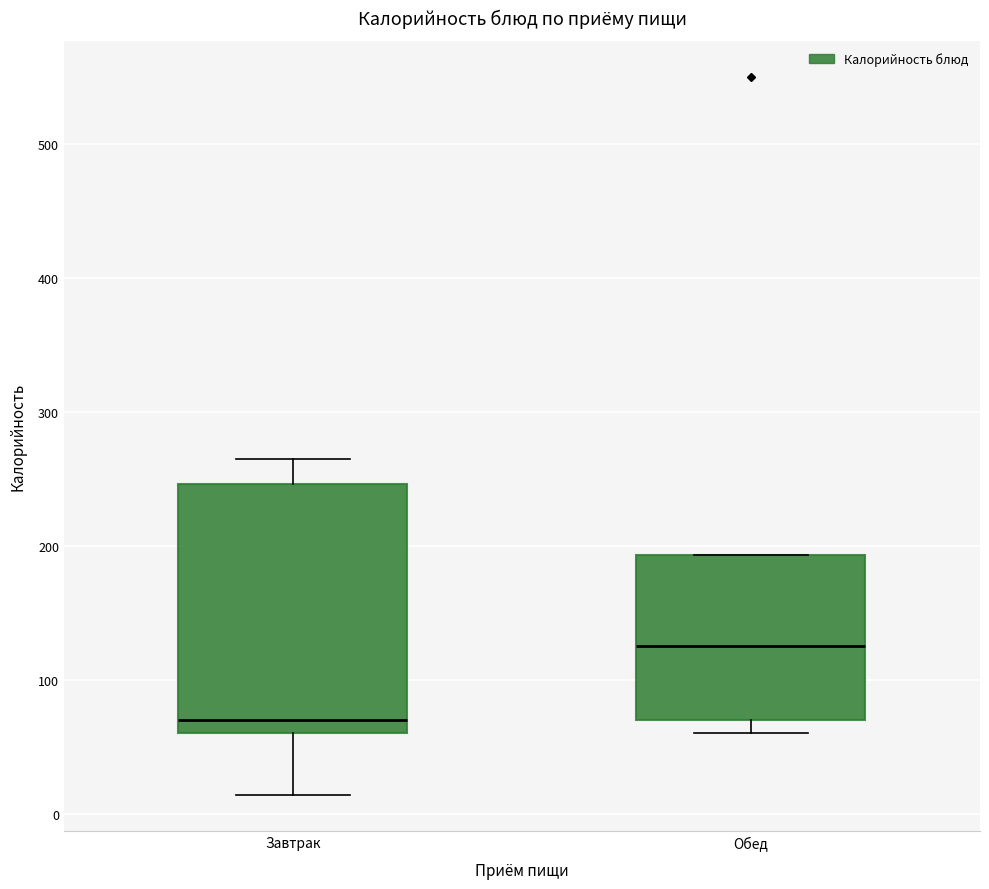

Which box has the highest median line?

Обед